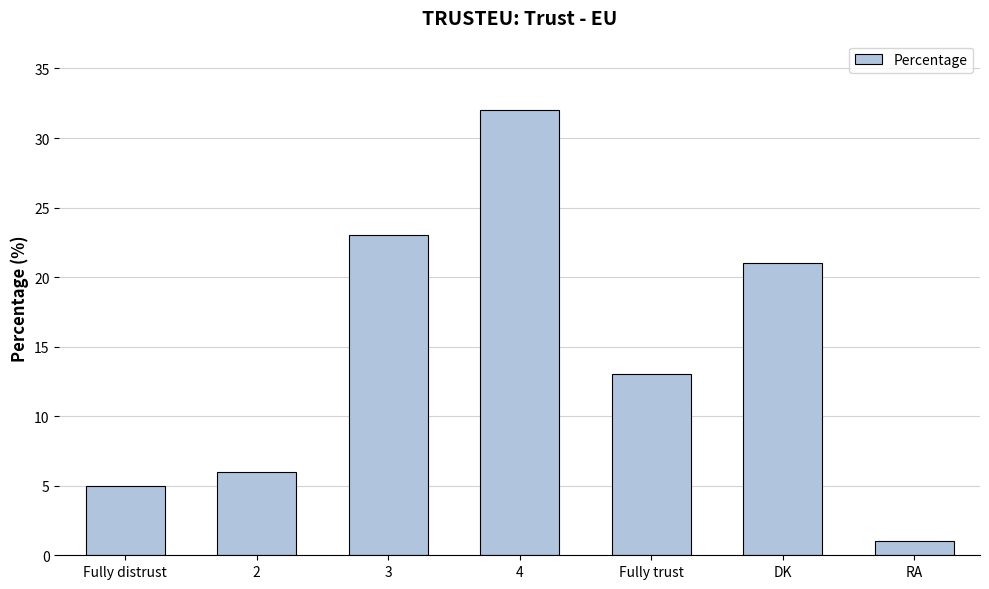

What is the smallest value displayed?

1